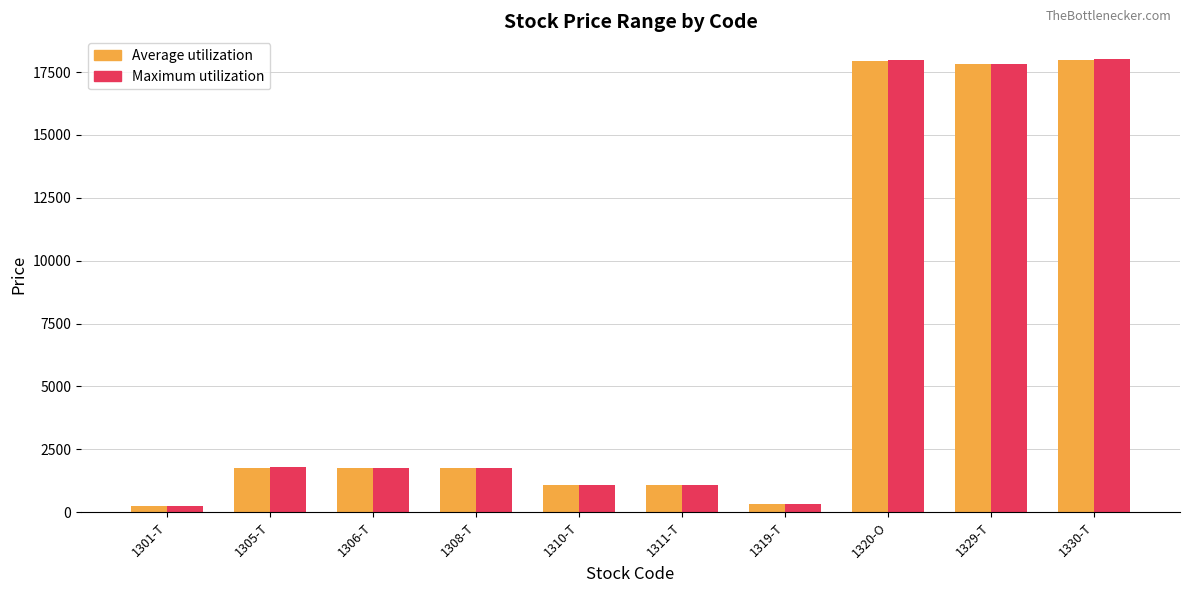

What is the value of the Average utilization bar at the 6th from the left?

1090